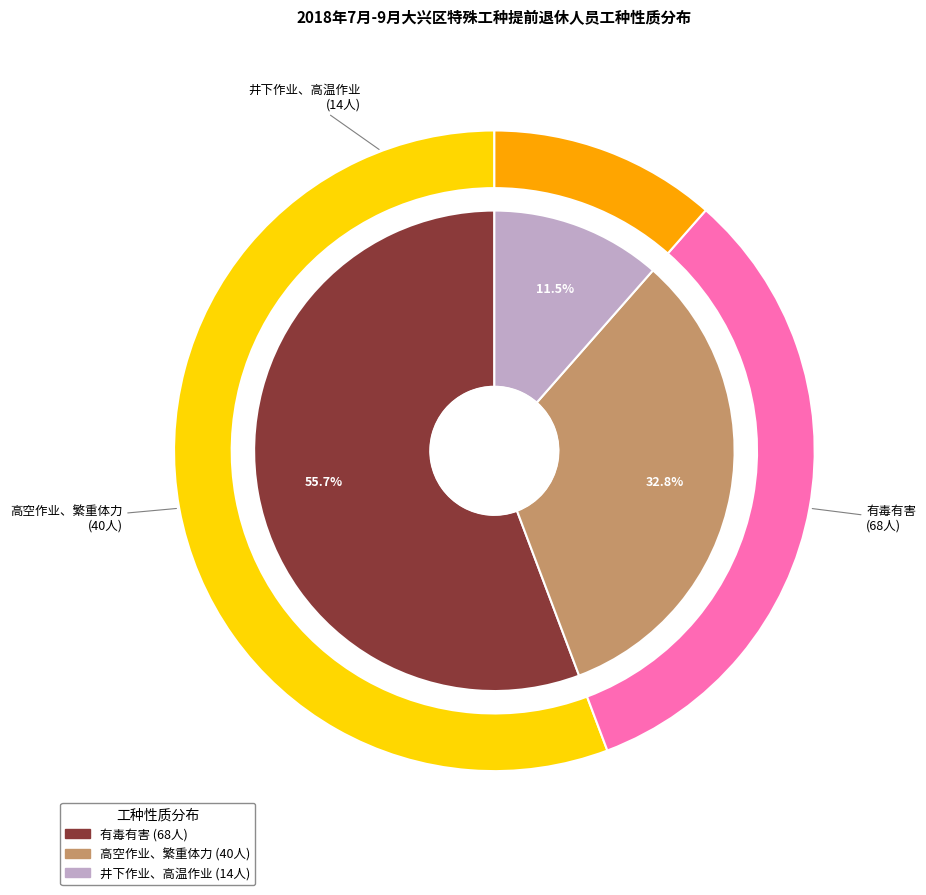

To the nearest percent, what is the difference between the 井下作业、高温作业 and 高空作业、繁重体力 slice percentages?

21%